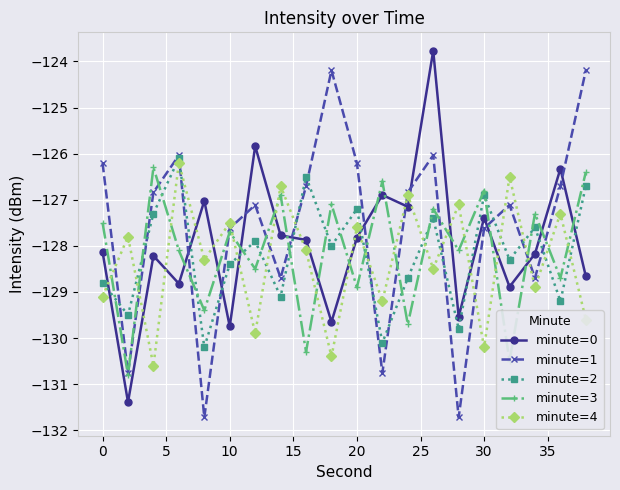

What is the value of the minute=4 point at the 10th from the left?

-130.4